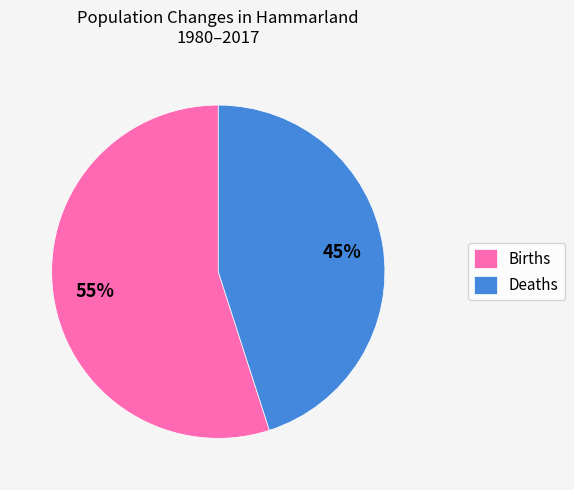

Approximately how many times larger is the value at Births compared to Deaths?

1.2